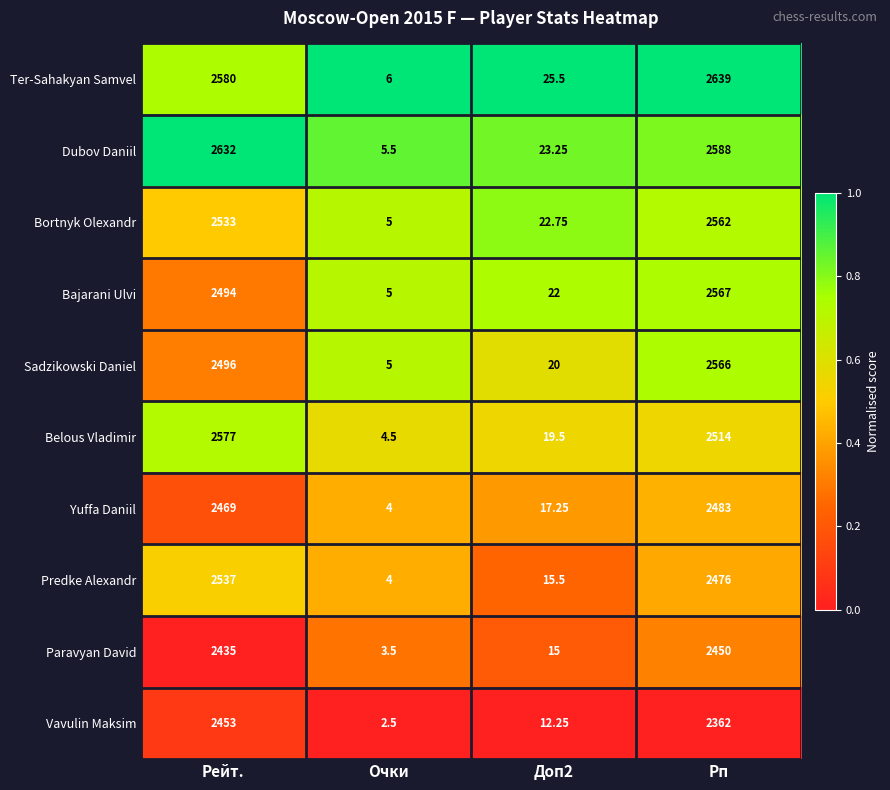

Which series has the widest spread of values?

Ter-Sahakyan Samvel